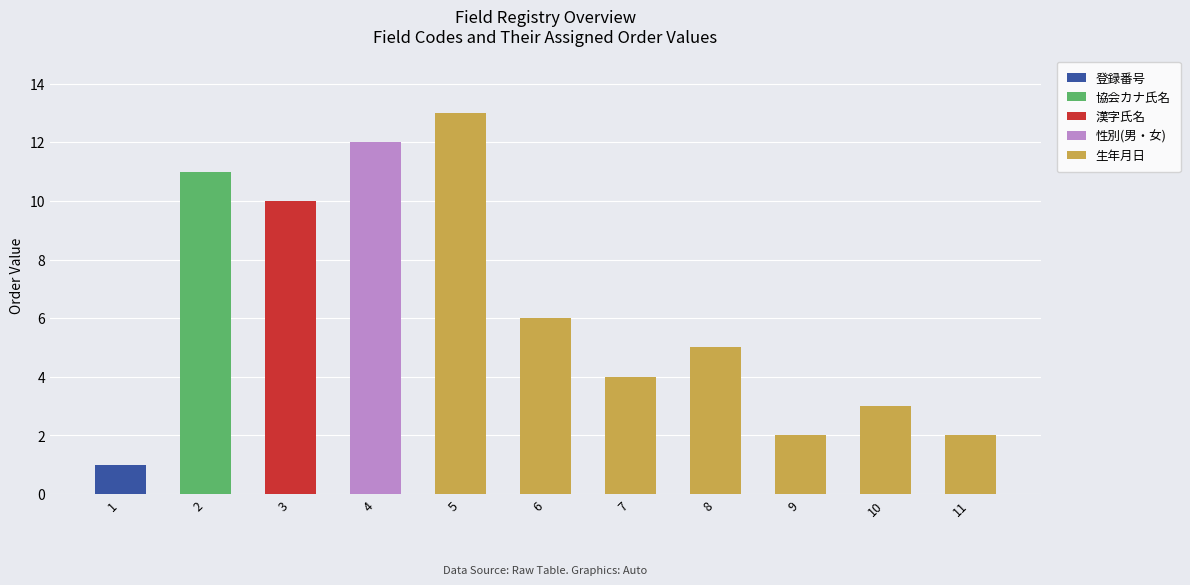

Between 3 and 4, which series saw the biggest shift?

性別(男・女)